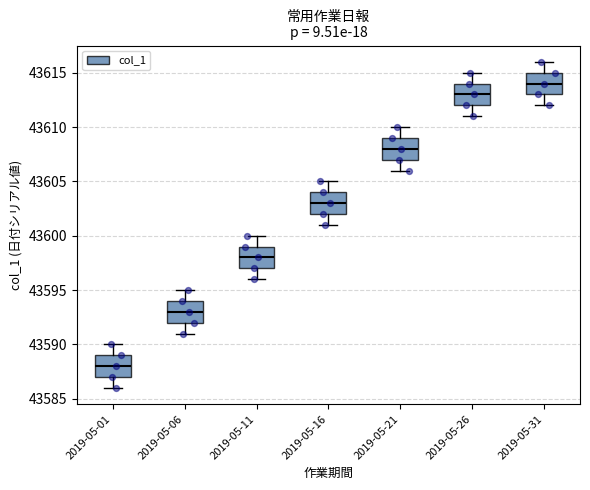

Reading left to right, transcribe this box plot: for each box, give where its median line is, the range the box spans, and where its two whiskers end, as read against the y-axis. The values are not printed on the chart, so give them approximately, as read against the axis.

2019-05-01: median 43588, box 43587 to 43589, whiskers 43586 to 43590
2019-05-06: median 43593, box 43592 to 43594, whiskers 43591 to 43595
2019-05-11: median 43598, box 43597 to 43599, whiskers 43596 to 43600
2019-05-16: median 43603, box 43602 to 43604, whiskers 43601 to 43605
2019-05-21: median 43608, box 43607 to 43609, whiskers 43606 to 43610
2019-05-26: median 43613, box 43612 to 43614, whiskers 43611 to 43615
2019-05-31: median 43614, box 43613 to 43615, whiskers 43612 to 43616